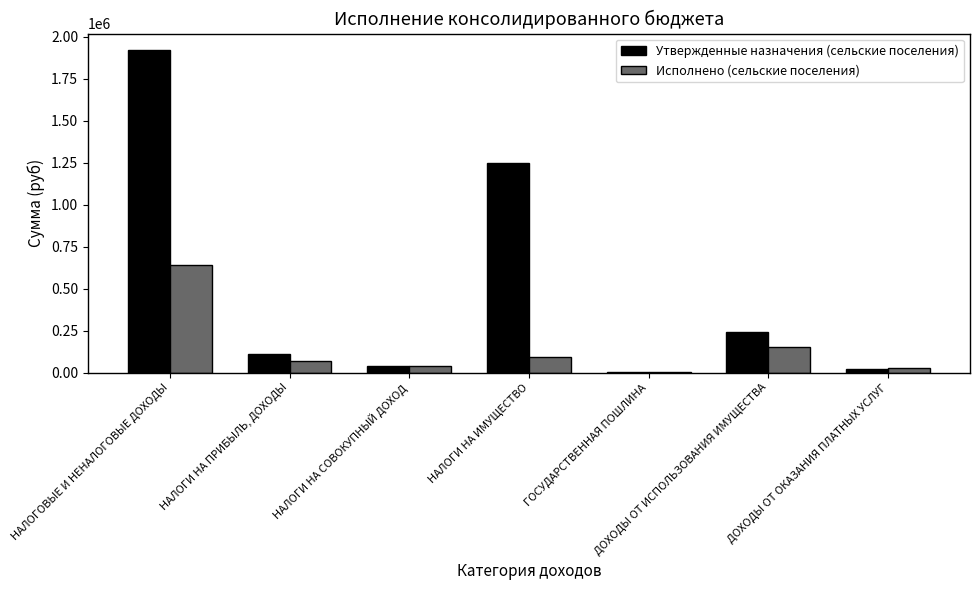

What is the maximum value shown in the chart?

1921400.0